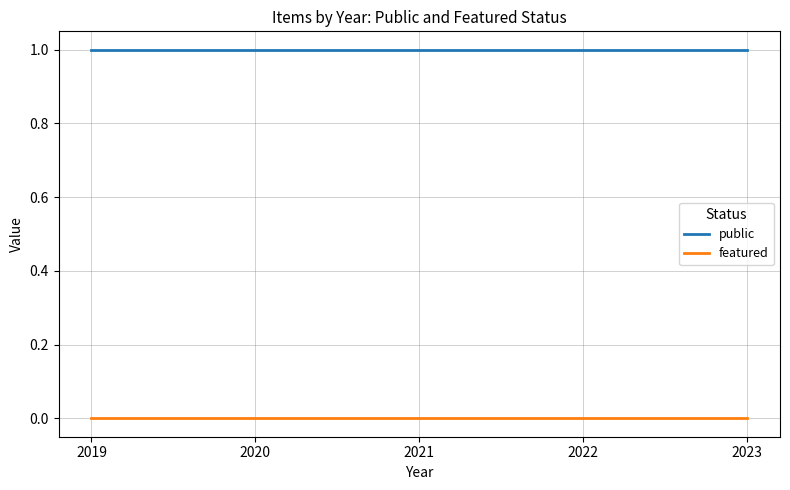

True or false: featured has a value of 0 at 2019.

True